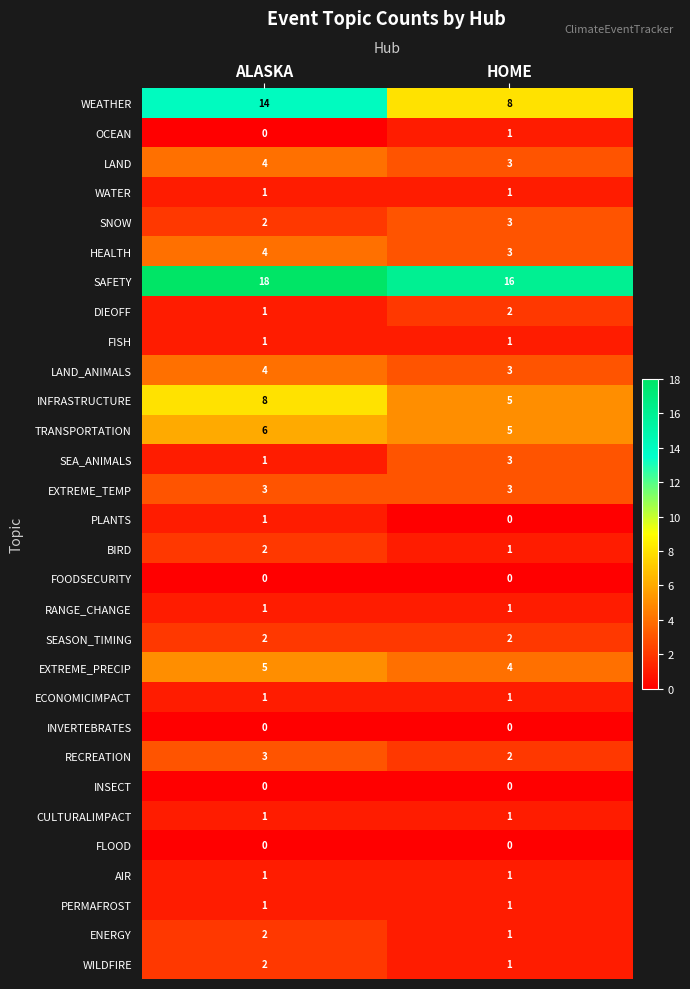

Is the value of FLOOD at ALASKA greater than the value of SNOW at HOME?

No